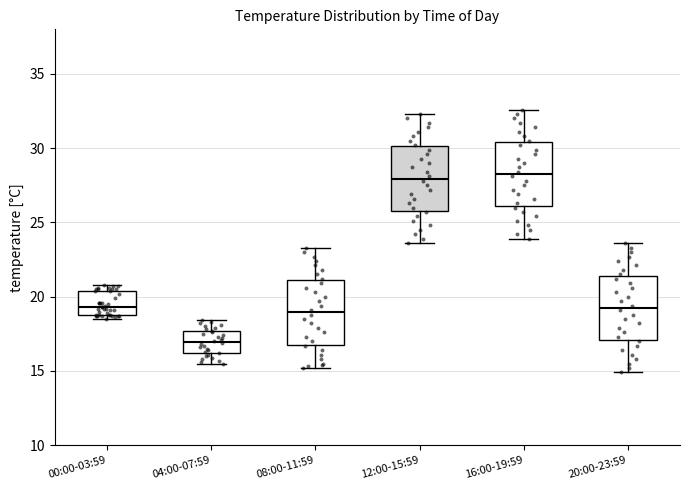

Reading left to right, read every box against the y-axis: the position of its median line, the range the box covers, and the ends of its whiskers. The values are not printed on the chart, so give them approximately, as read against the axis.

00:00-03:59: median 19.5, box 19.0 to 20.5, whiskers 18.5 to 21.0
04:00-07:59: median 17.0, box 16.0 to 17.5, whiskers 15.5 to 18.5
08:00-11:59: median 19.0, box 17.0 to 21.0, whiskers 15.0 to 23.5
12:00-15:59: median 28.0, box 26.0 to 30.0, whiskers 23.5 to 32.5
16:00-19:59: median 28.5, box 26.0 to 30.5, whiskers 24.0 to 32.5
20:00-23:59: median 19.5, box 17.0 to 21.5, whiskers 15.0 to 23.5